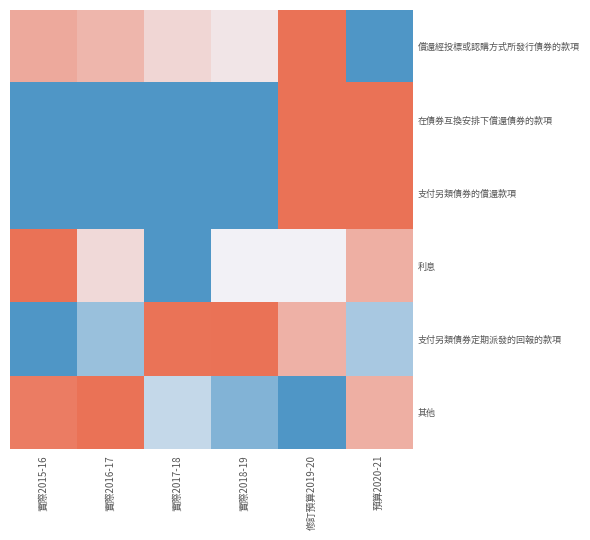

Reading right to left, extract all data points from this chart.

償還經投標或認購方式所發行債券的款項: 預算2020-21=0.0	修訂預算2019-20=1.0	實際2018-19=0.5	實際2017-18=0.6	實際2016-17=0.7	實際2015-16=0.8
在債券互換安排下償還債券的款項: 預算2020-21=1.0	修訂預算2019-20=1.0	實際2018-19=0.0	實際2017-18=0.0	實際2016-17=0.0	實際2015-16=0.0
支付另類債券的償還款項: 預算2020-21=1.0	修訂預算2019-20=1.0	實際2018-19=0.0	實際2017-18=0.0	實際2016-17=0.0	實際2015-16=0.0
利息: 預算2020-21=0.8	修訂預算2019-20=0.5	實際2018-19=0.5	實際2017-18=0.0	實際2016-17=0.6	實際2015-16=1.0
支付另類債券定期派發的回報的款項: 預算2020-21=0.3	修訂預算2019-20=0.8	實際2018-19=1.0	實際2017-18=1.0	實際2016-17=0.2	實際2015-16=0.0
其他: 預算2020-21=0.8	修訂預算2019-20=0.0	實際2018-19=0.2	實際2017-18=0.4	實際2016-17=1.0	實際2015-16=1.0